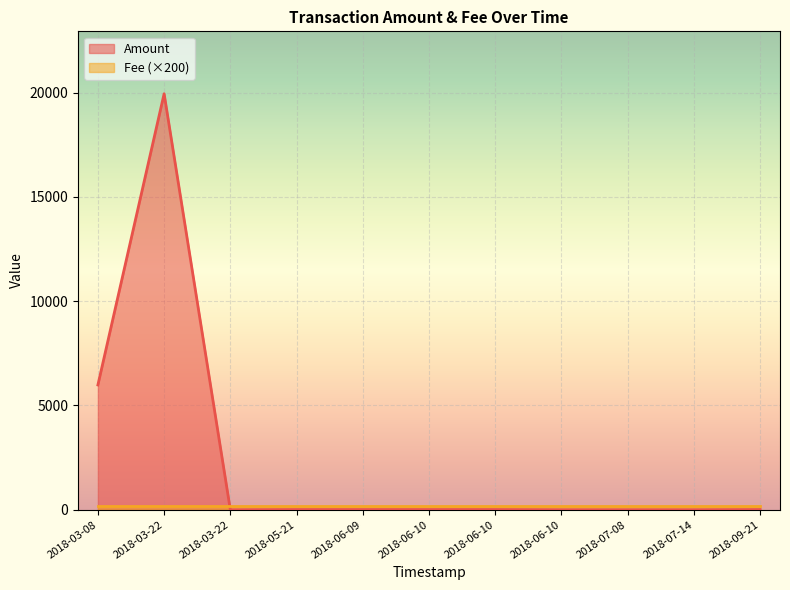

The chart shows a value of 10 at 2018-05-21. True or false?

True